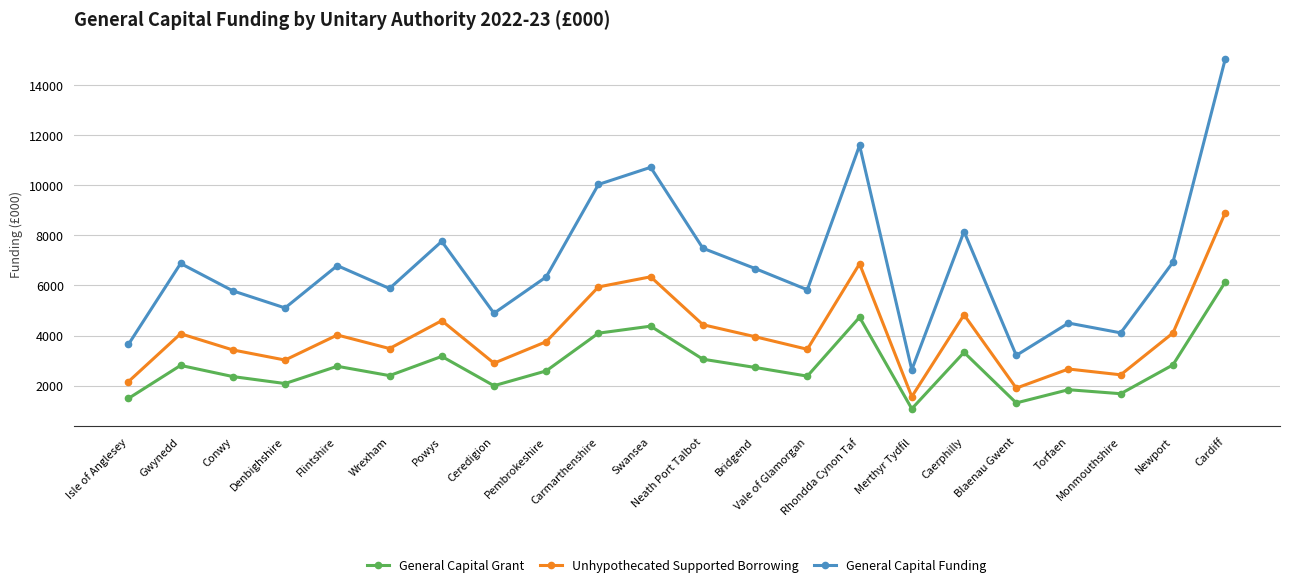

Between Isle of Anglesey and Bridgend, which series saw the biggest shift?

General Capital Funding